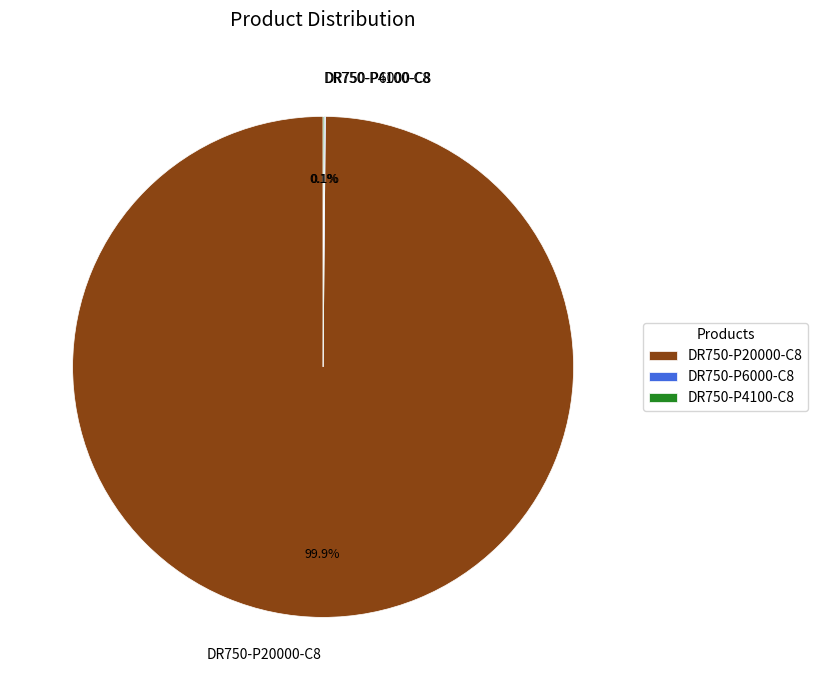

Which category has the biggest portion of the pie?

DR750-P20000-C8